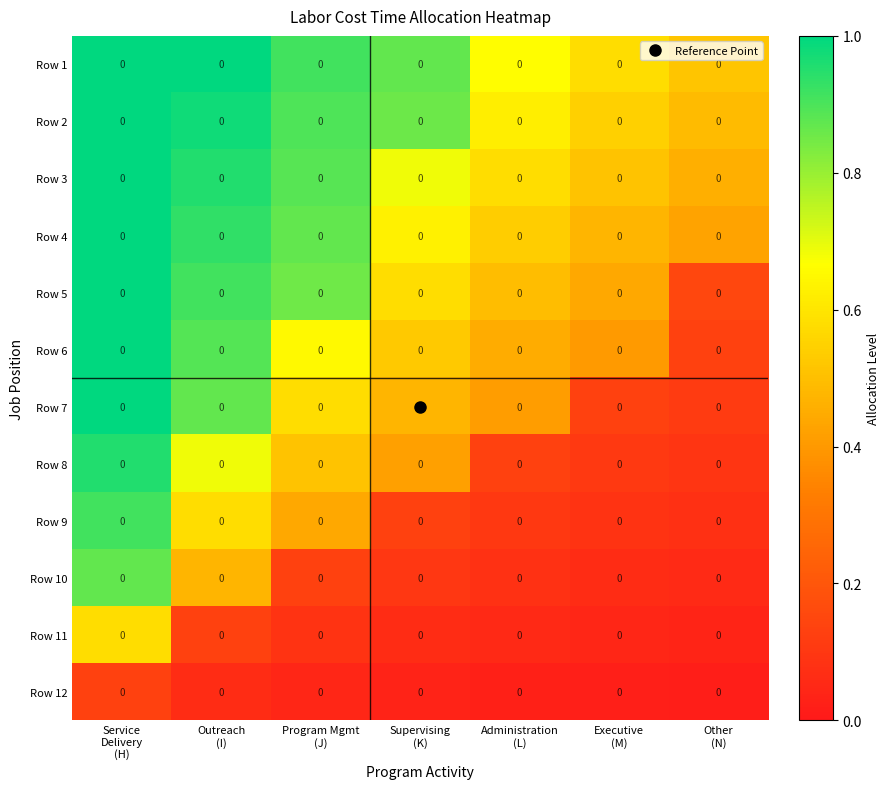

Is it true that Row 6 equals 0.4 at Executive (M)?

True